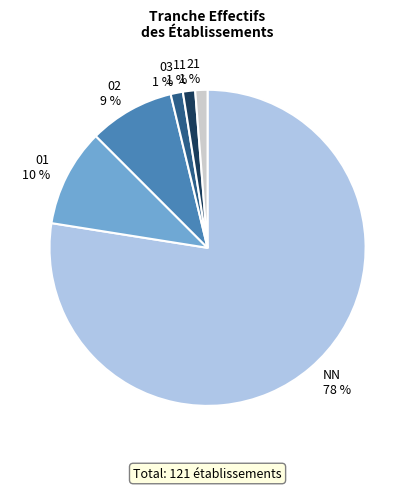

The 03 slice represents 1% of the pie. True or false?

True